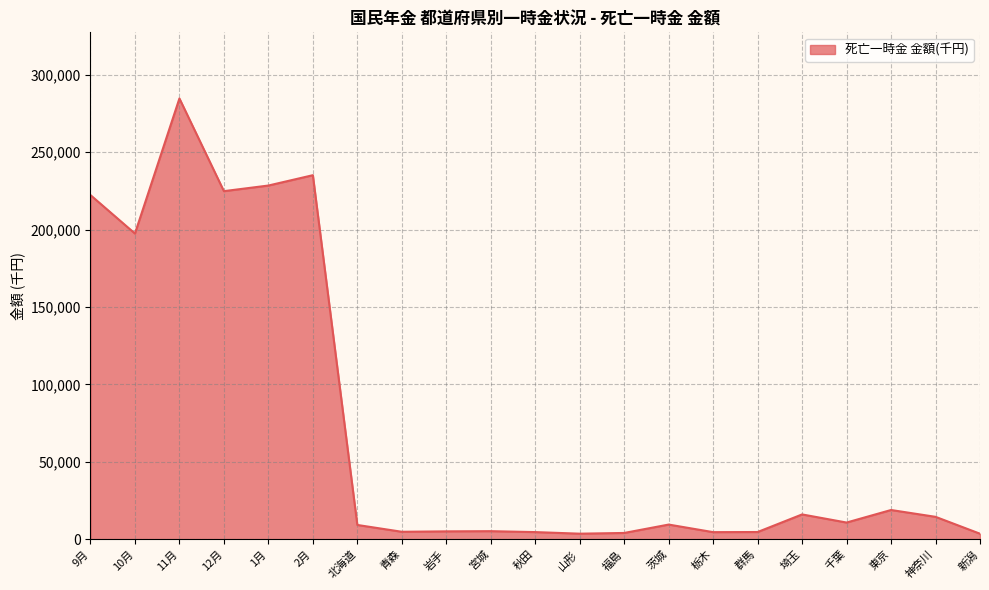

How many distinct data groups are displayed?

1